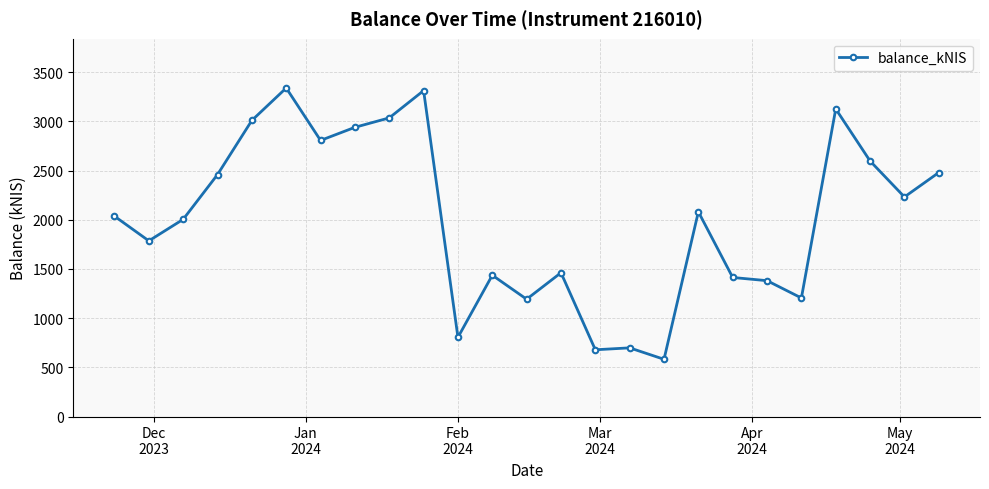

What is the value of the 2nd point from the left?

1785.6